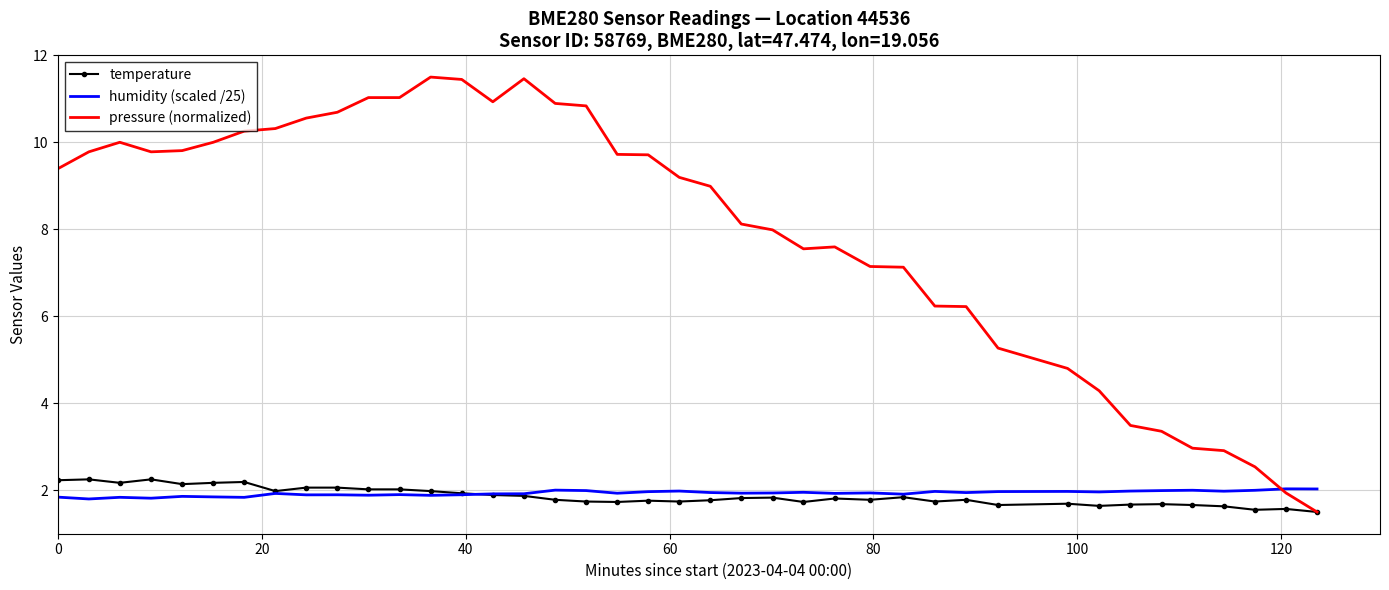

Which series has the largest total across all categories?

pressure (normalized)